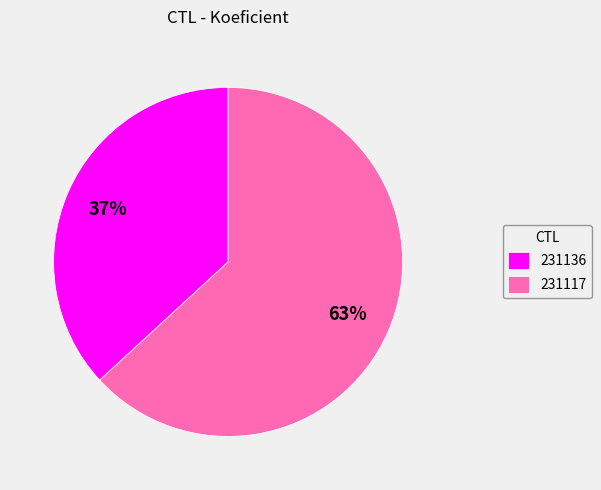

The 231117 slice represents 63% of the pie. True or false?

True